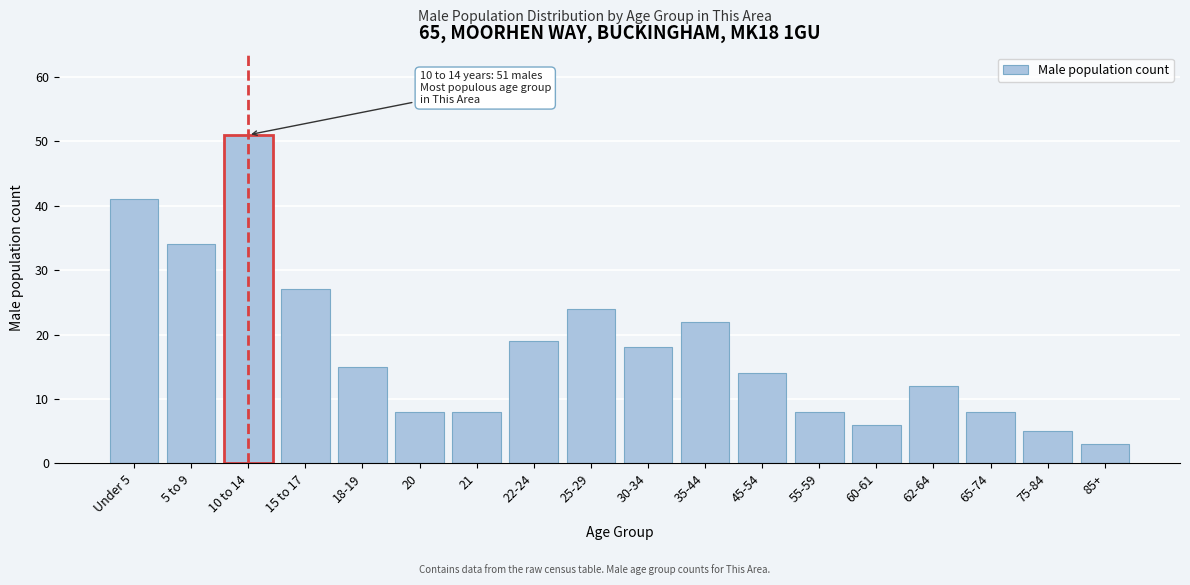

Reading right to left, extract all data points from this chart.

3	5	8	12	6	8	14	22	18	24	19	8	8	15	27	51	34	41